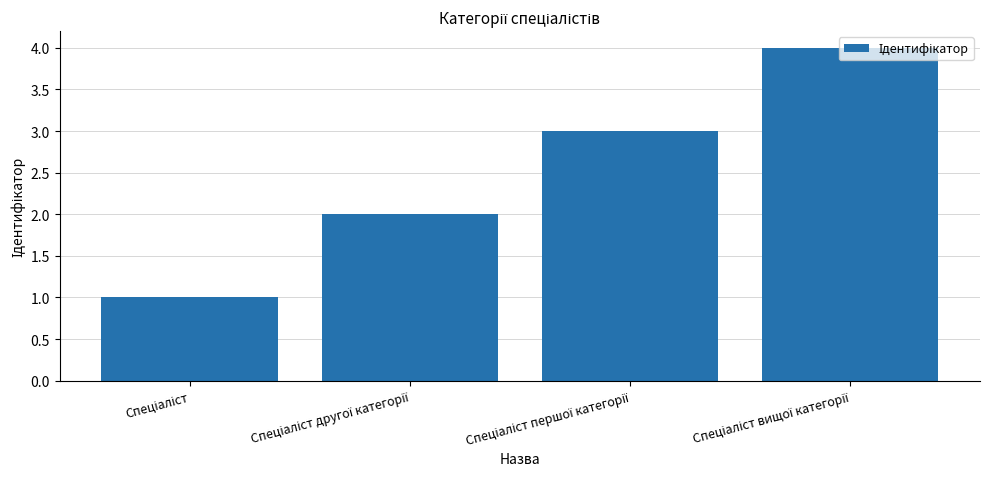

What is the maximum value shown in the chart?

4